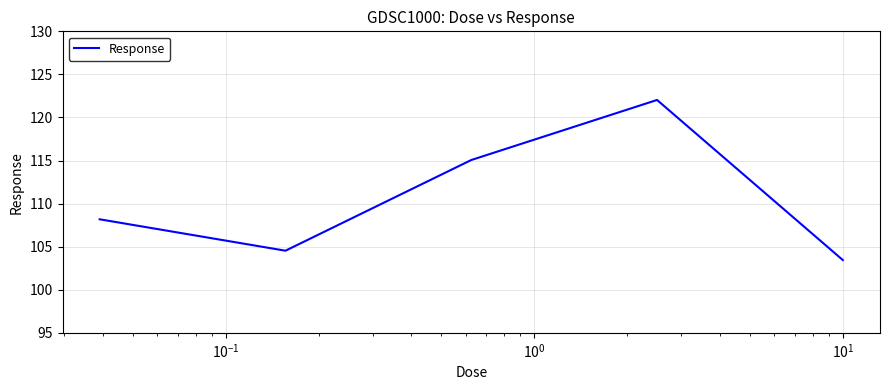

What is the difference between the second highest and minimum values?

11.6